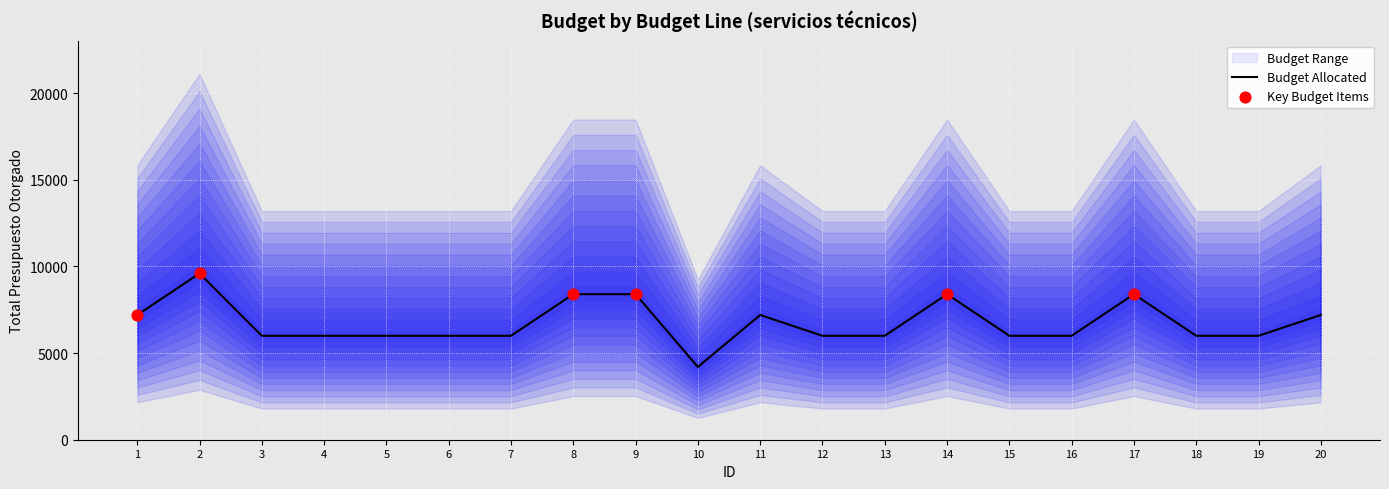

What is the change in value from 11 to 12?

-1200